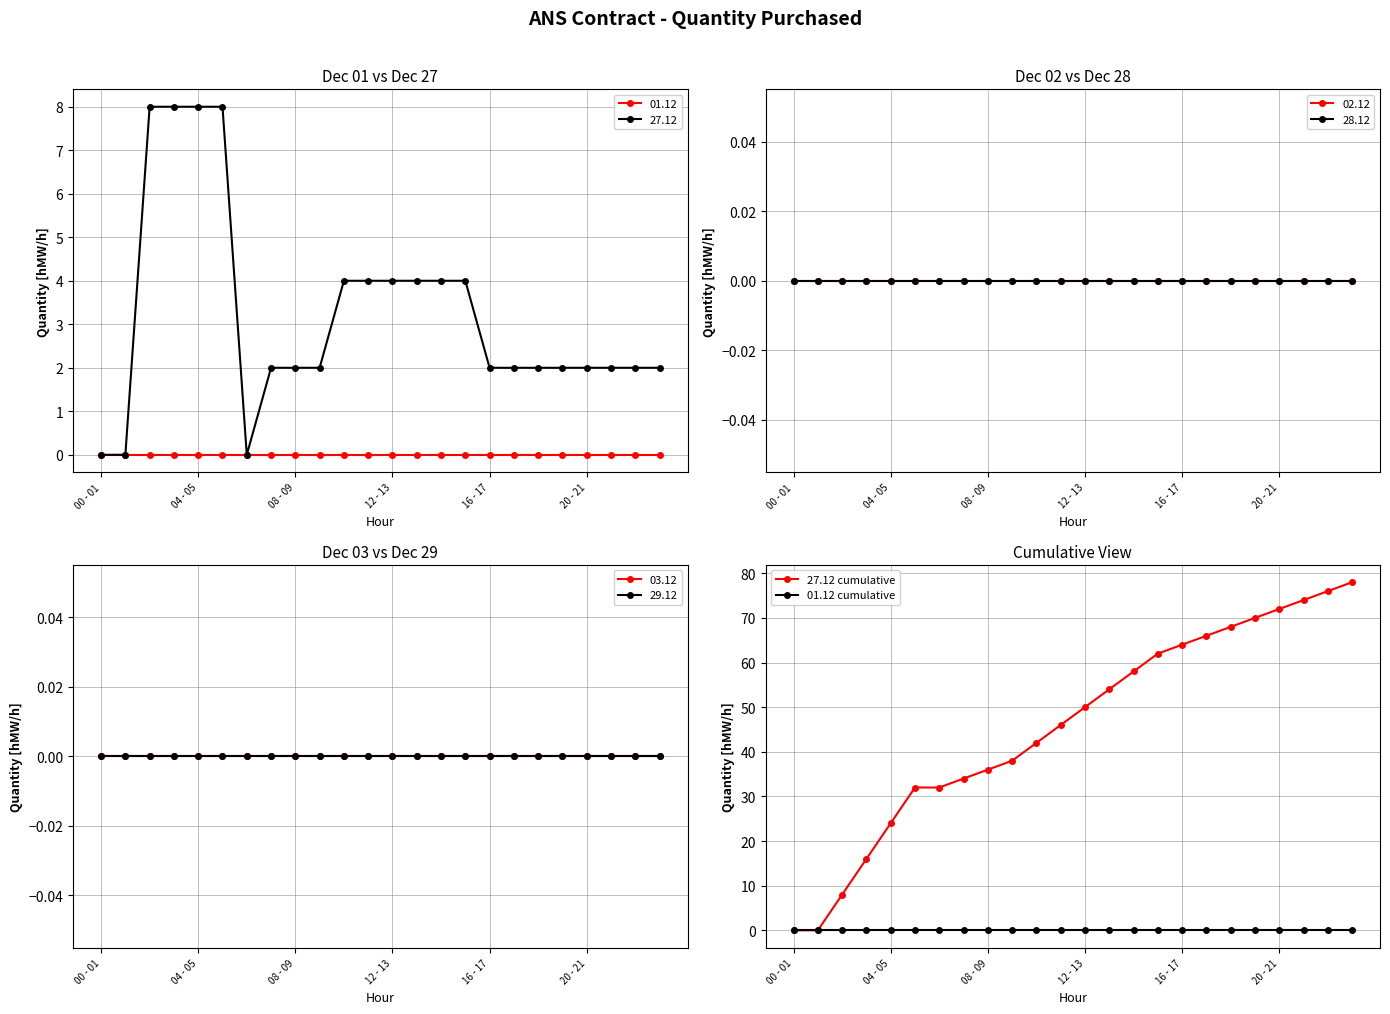

What position from the left is 10?

11